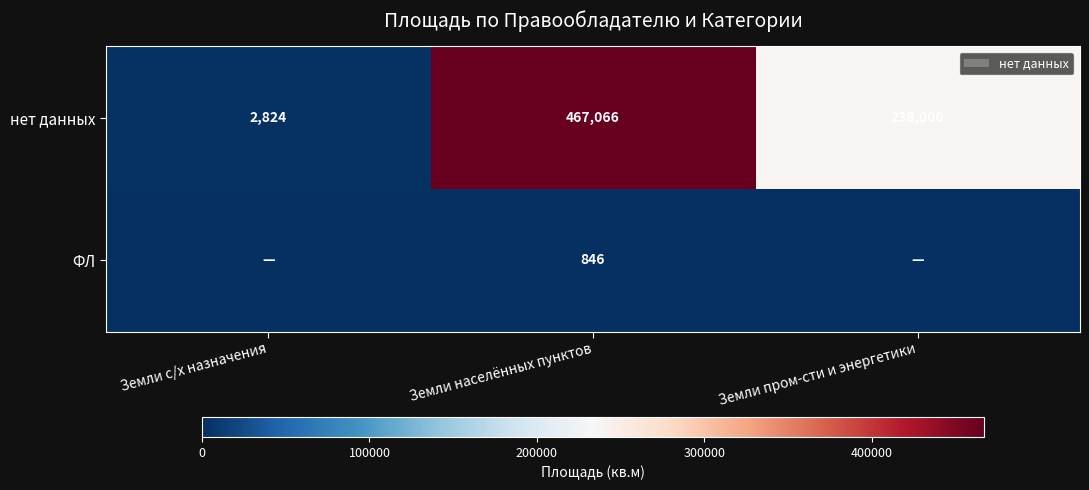

How many data points does each series have?

3